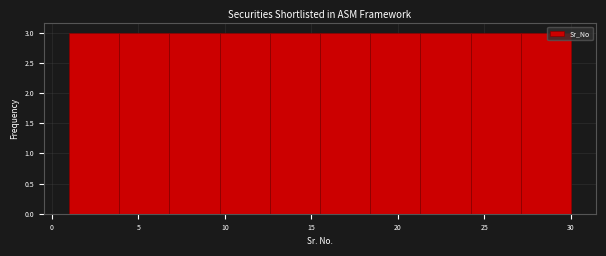

Reading left to right, list every bar in this chart as the range it spans on the x-axis followed by its height. Neither the bar edges nor the heights are printed on the chart, so give them approximately, as read against the axes.

1.0 to 3.9: 3
3.9 to 6.8: 3
6.8 to 9.7: 3
9.7 to 12.6: 3
12.6 to 15.5: 3
15.5 to 18.4: 3
18.4 to 21.3: 3
21.3 to 24.2: 3
24.2 to 27.1: 3
27.1 to 30.0: 3